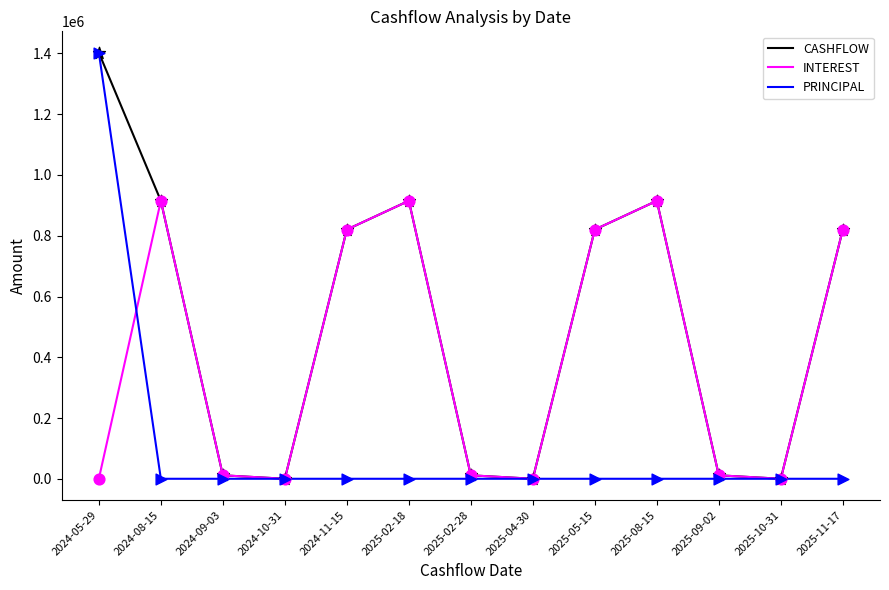

What is the total value across all series at 2024-10-31?

52.0